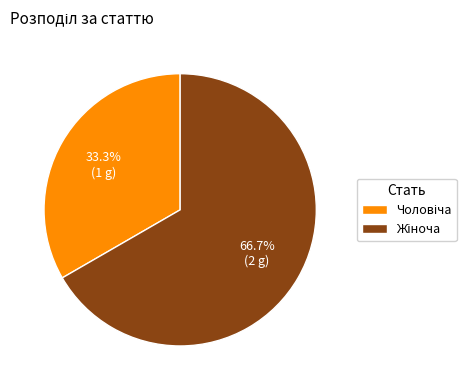

Does any single category account for the majority?

Yes